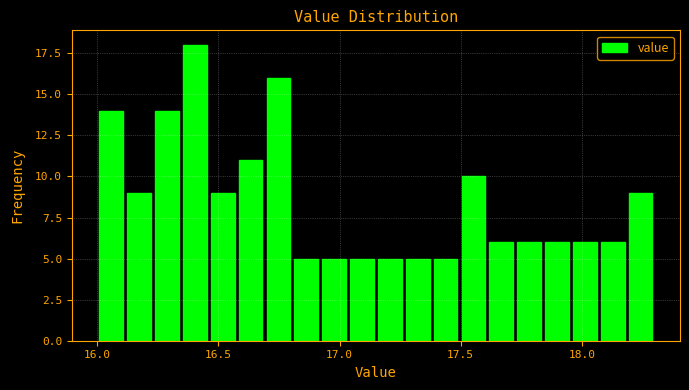

Read against the x-axis, roughly where is the centre of the tallest bar?

16.40